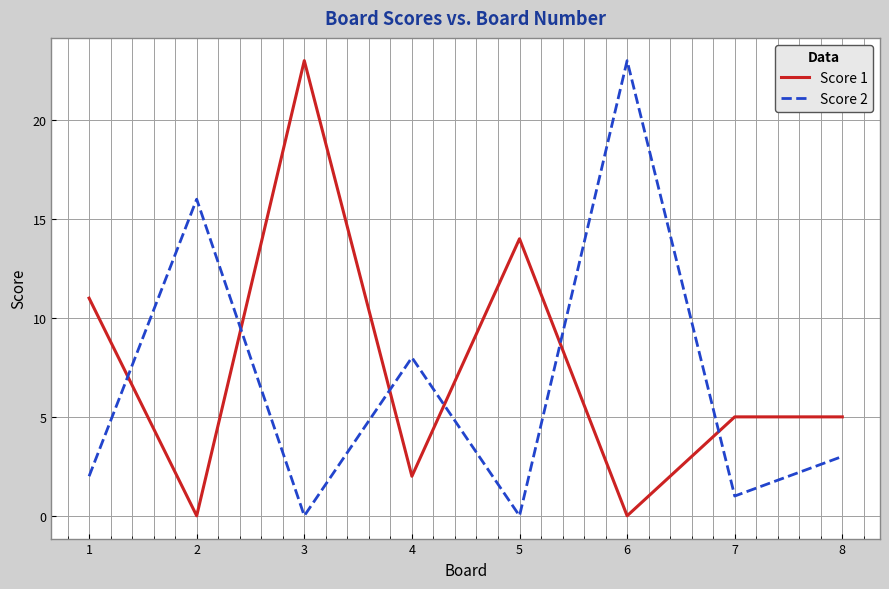

Which series changed the most between 1 and 7?

Score 1